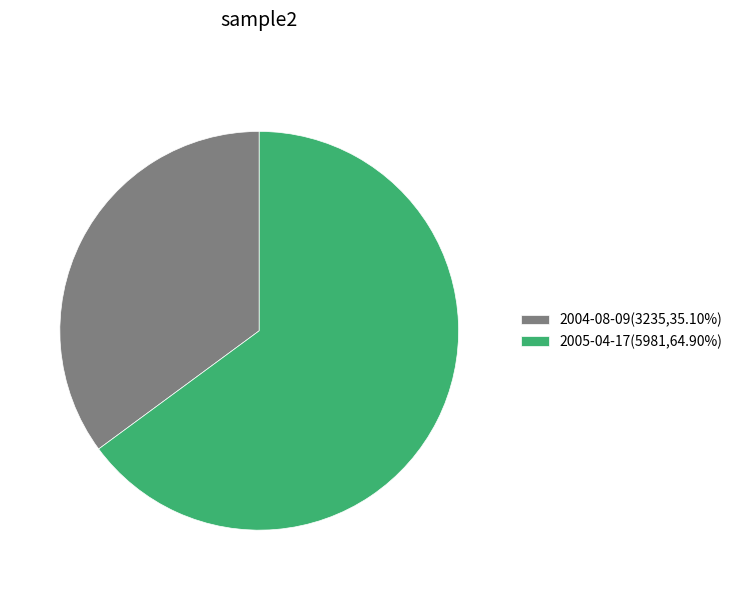

What is the majority slice?

2005-04-17